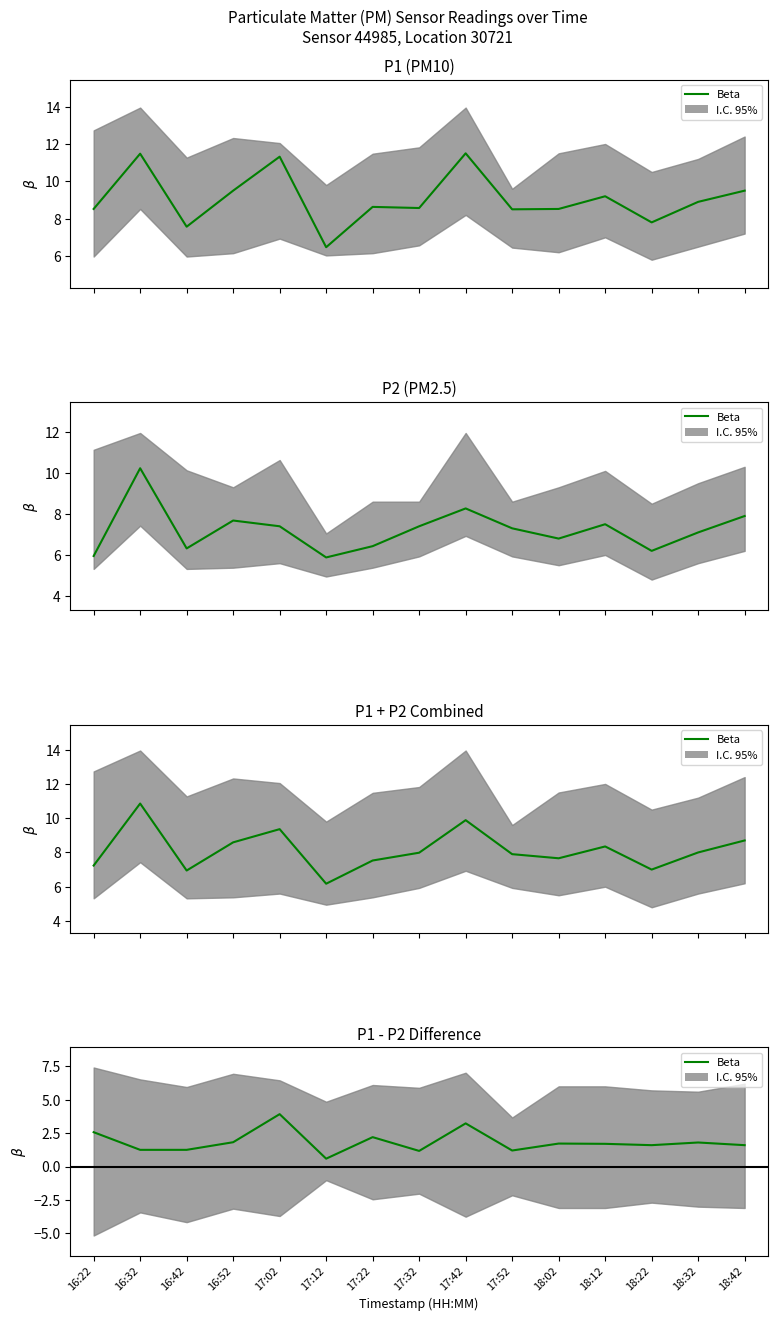

What is the change in value from 17:12 to 17:32?

+0.6